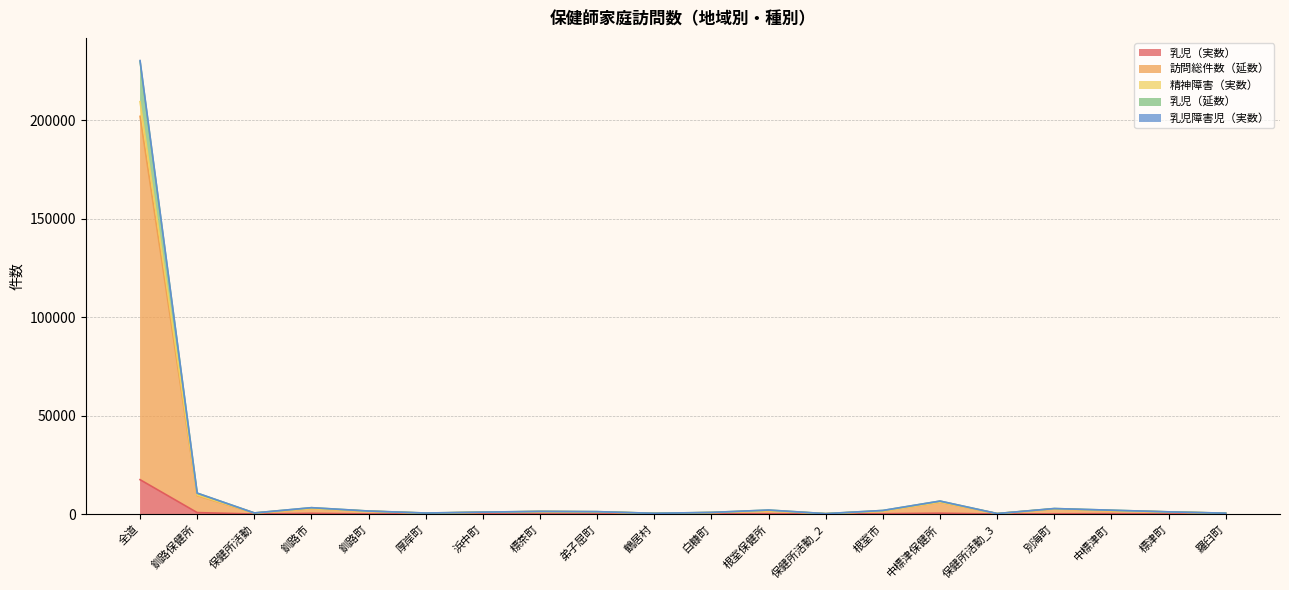

What is the label of the 14th point from the right?

浜中町